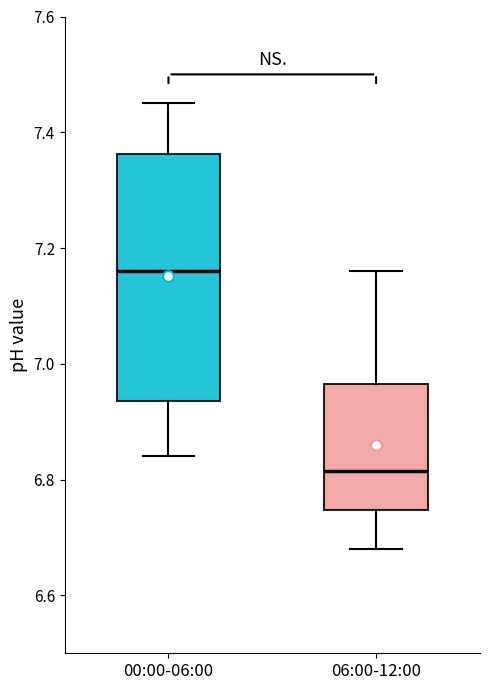

Reading left to right, transcribe this box plot: for each box, give where its median line is, the range the box spans, and where its two whiskers end, as read against the y-axis. The values are not printed on the chart, so give them approximately, as read against the axis.

00:00-06:00: median 7.16, box 6.94 to 7.36, whiskers 6.84 to 7.46
06:00-12:00: median 6.82, box 6.74 to 6.96, whiskers 6.68 to 7.16